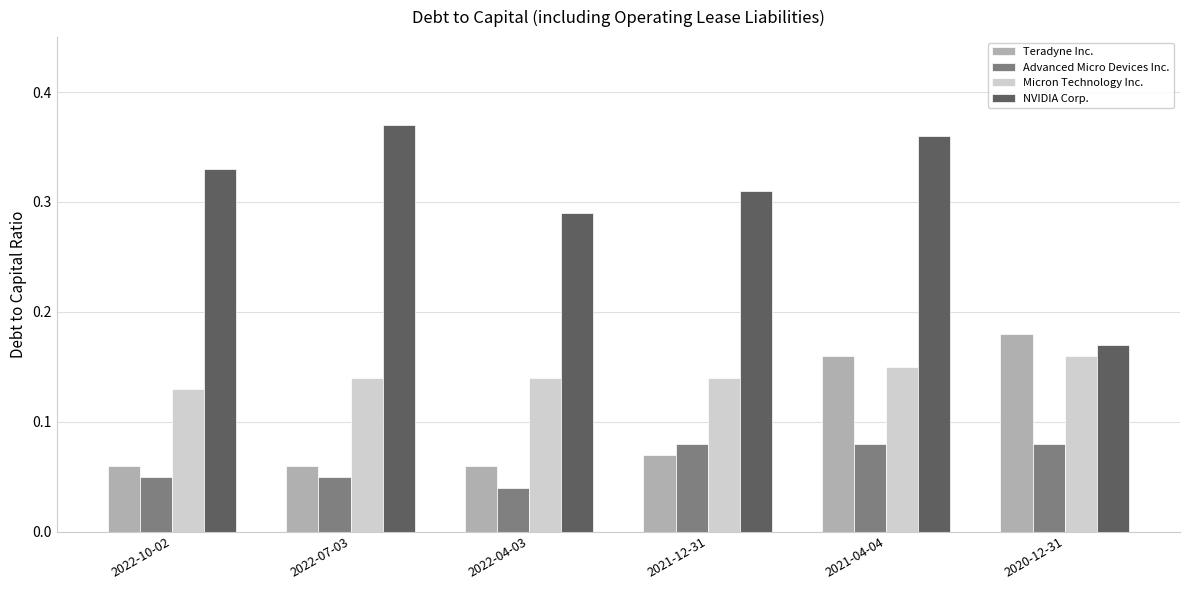

How many NVIDIA Corp. values are between 0 and 1?

6